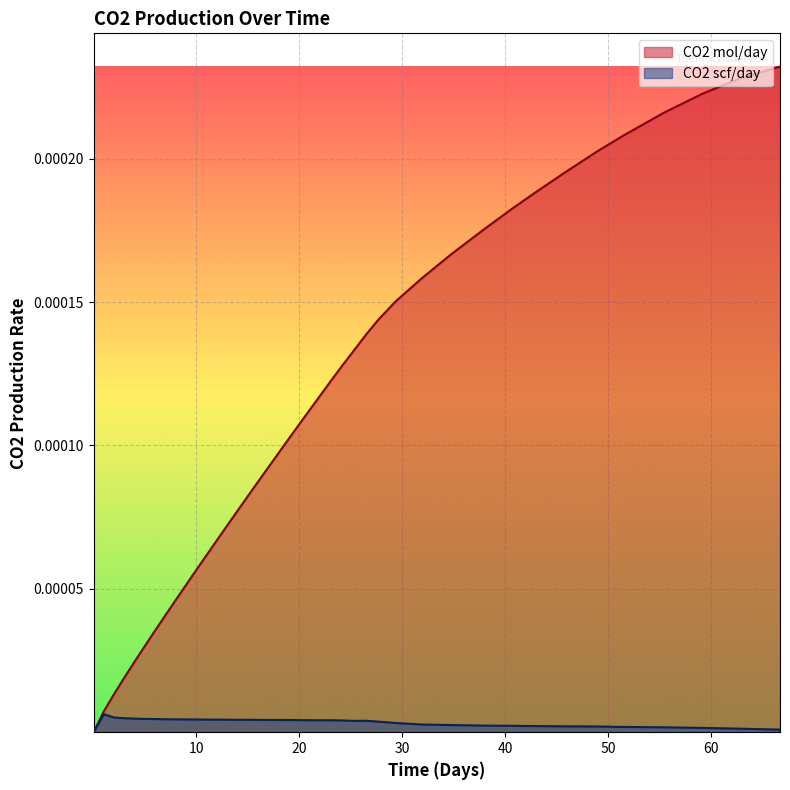

What position from the left is 18.03?

18